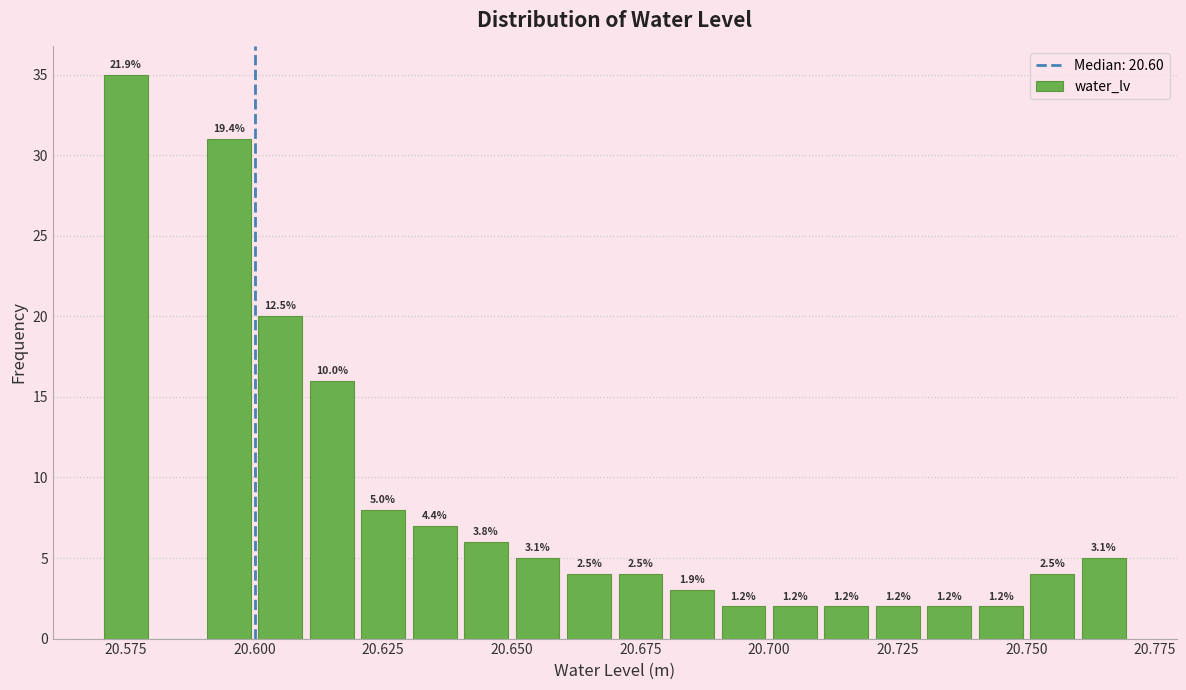

Around what value on the x-axis is the tallest bar? Give the approximate position of its centre, as read against the axis.

20.575